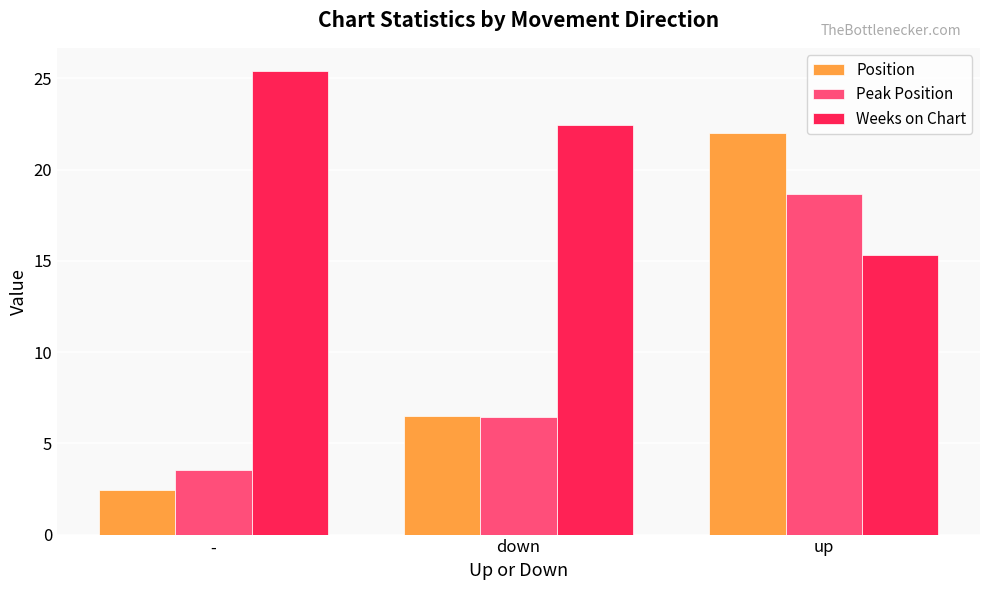

List the series in order of their peak value, highest first.

Weeks on Chart, Position, Peak Position